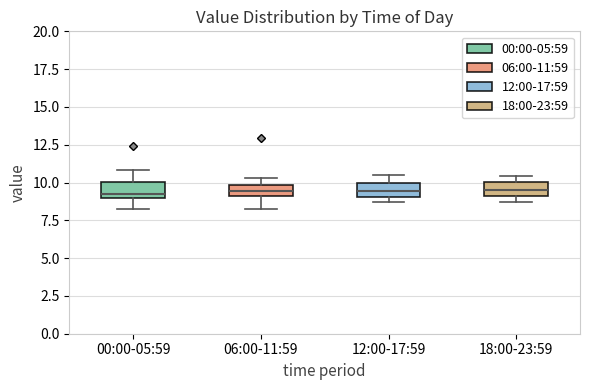

Where does the lower whisker of the box for 06:00-11:59 end on the y-axis? The values are not printed on the chart, so give them approximately, as read against the axis.

8.5